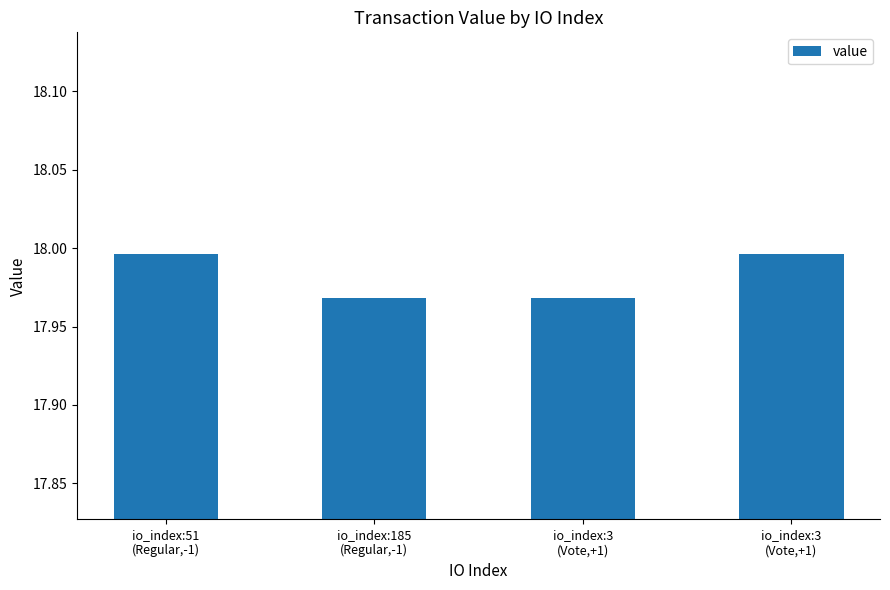

How many bars are there in total?

4